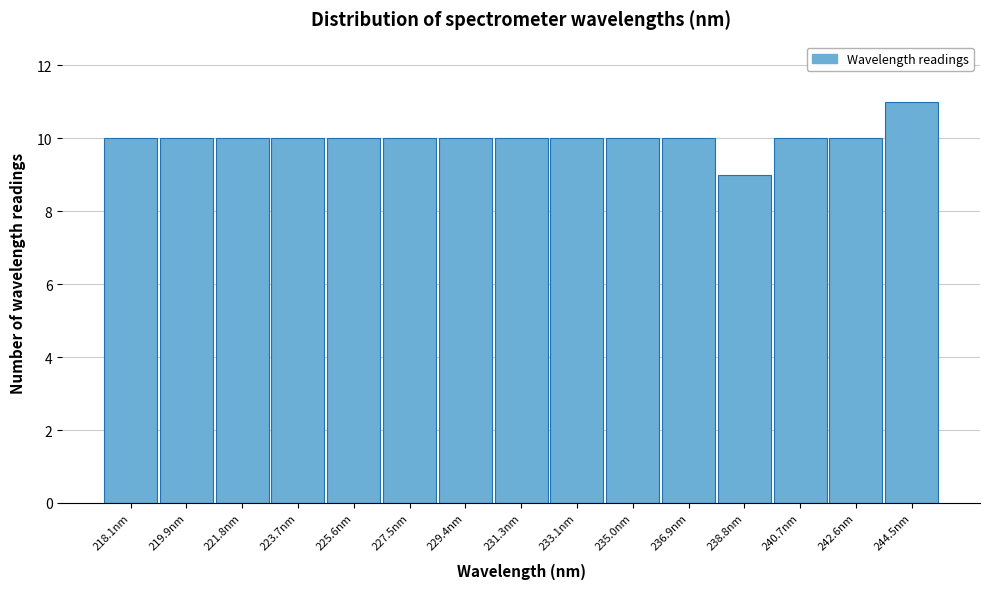

Reading left to right, list all the values displayed in this chart.

218.1nm=10	219.9nm=10	221.8nm=10	223.7nm=10	225.6nm=10	227.5nm=10	229.4nm=10	231.3nm=10	233.1nm=10	235.0nm=10	236.9nm=10	238.8nm=9	240.7nm=10	242.6nm=10	244.5nm=11